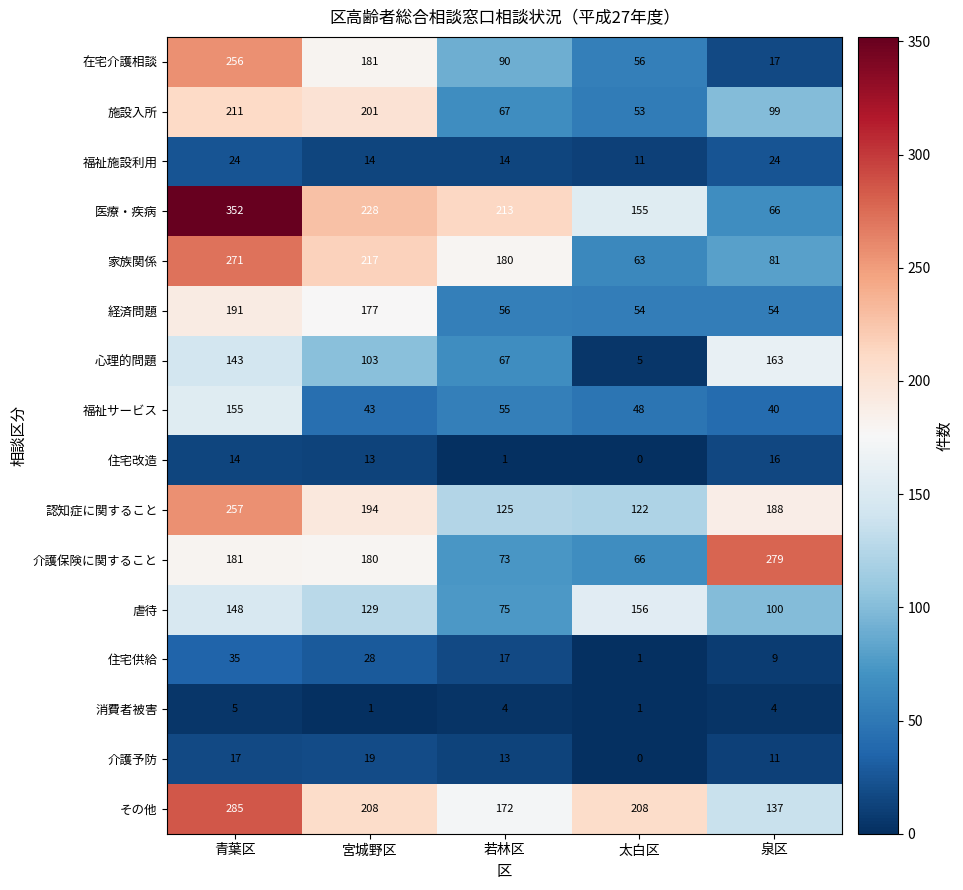

At 青葉区, list the series in order from largest to smallest.

医療・疾病, その他, 家族関係, 認知症に関すること, 在宅介護相談, 施設入所, 経済問題, 介護保険に関すること, 福祉サービス, 虐待, 心理的問題, 住宅供給, 福祉施設利用, 介護予防, 住宅改造, 消費者被害